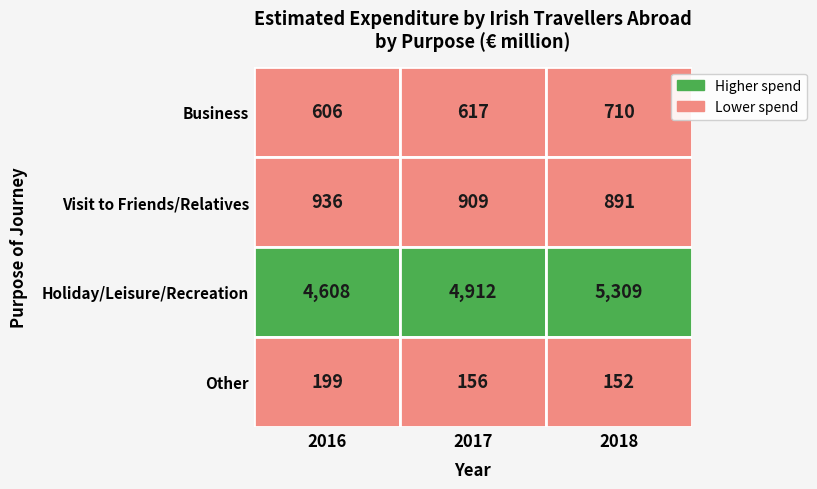

At how many categories does at least one series exceed 4669?

2